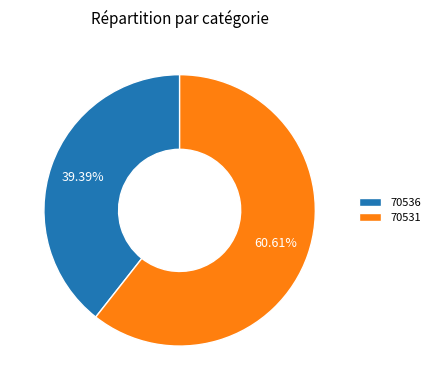

To the nearest percent, what percentage of the pie is 70531?

61%